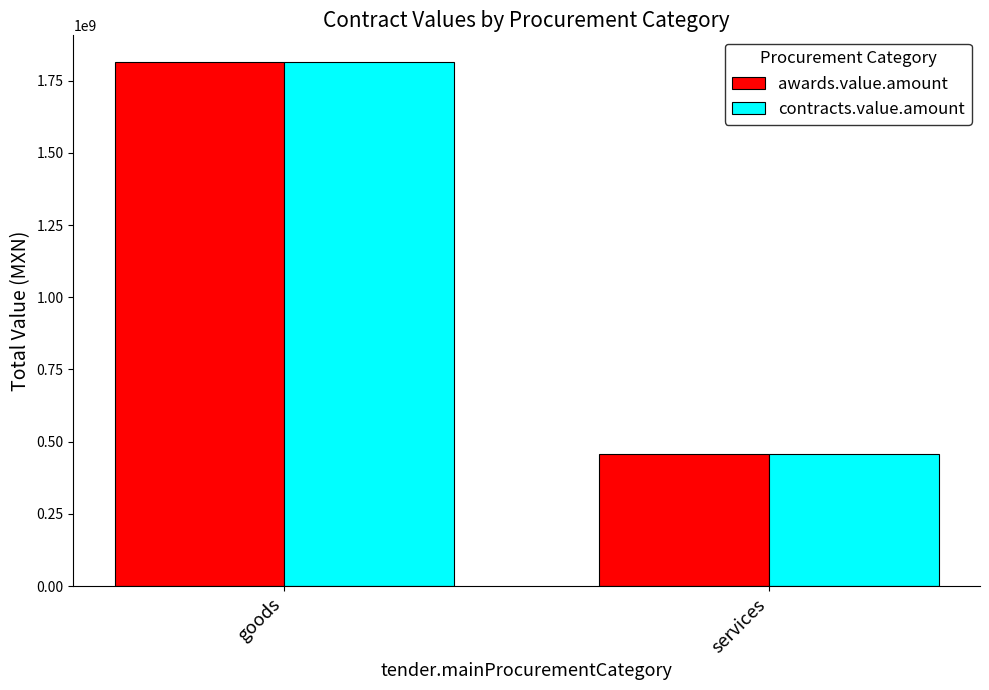

What value does the awards.value.amount series have at goods?

1816136080.9